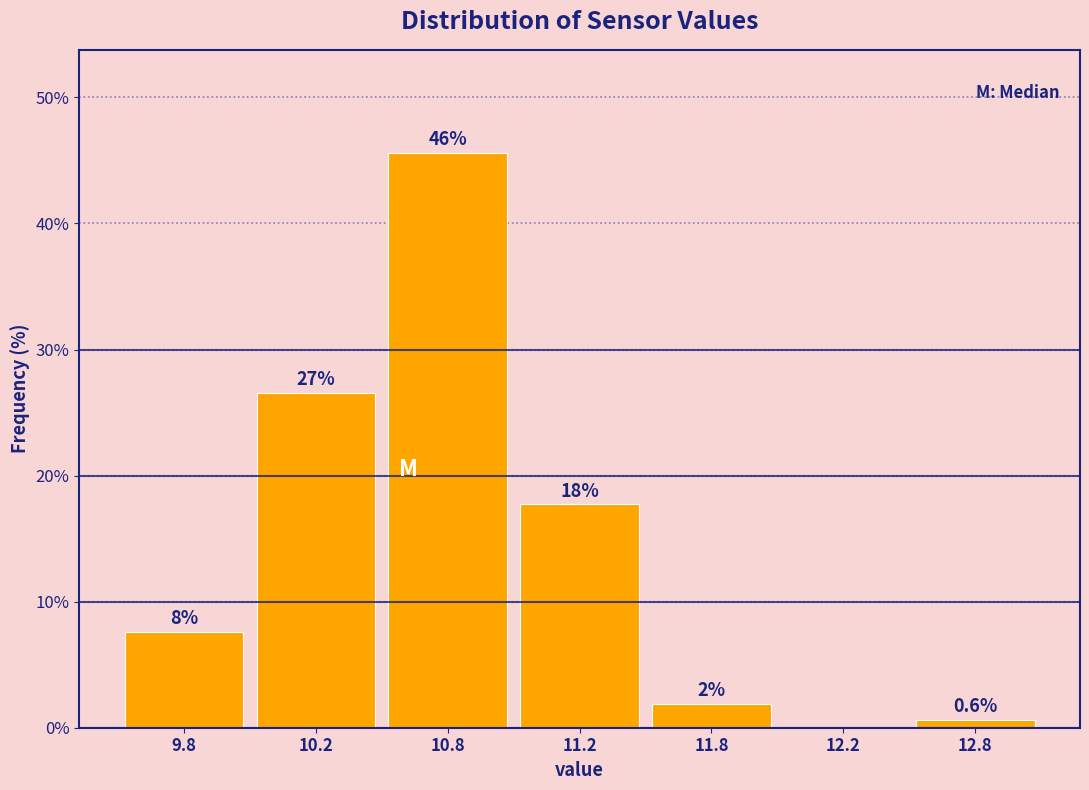

Are the bars horizontal?

No